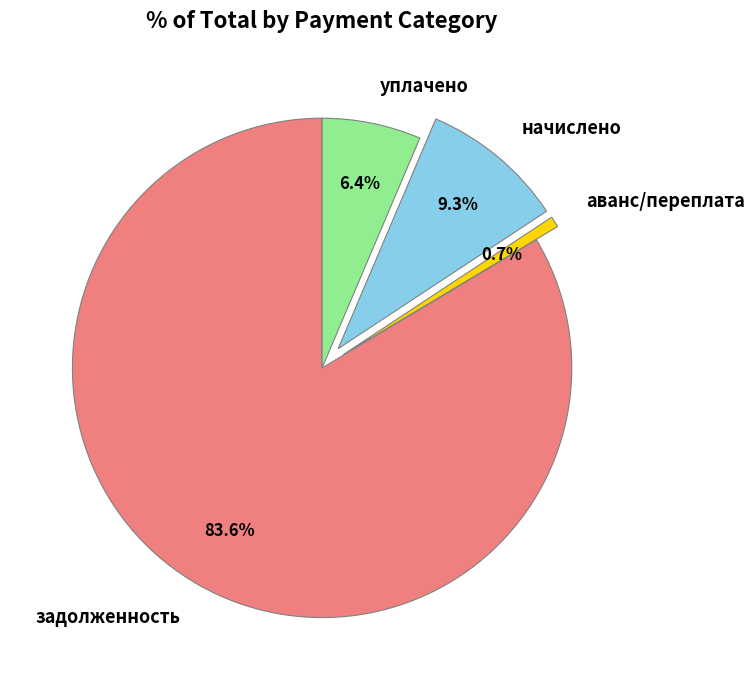

Is уплачено the majority of the pie?

No